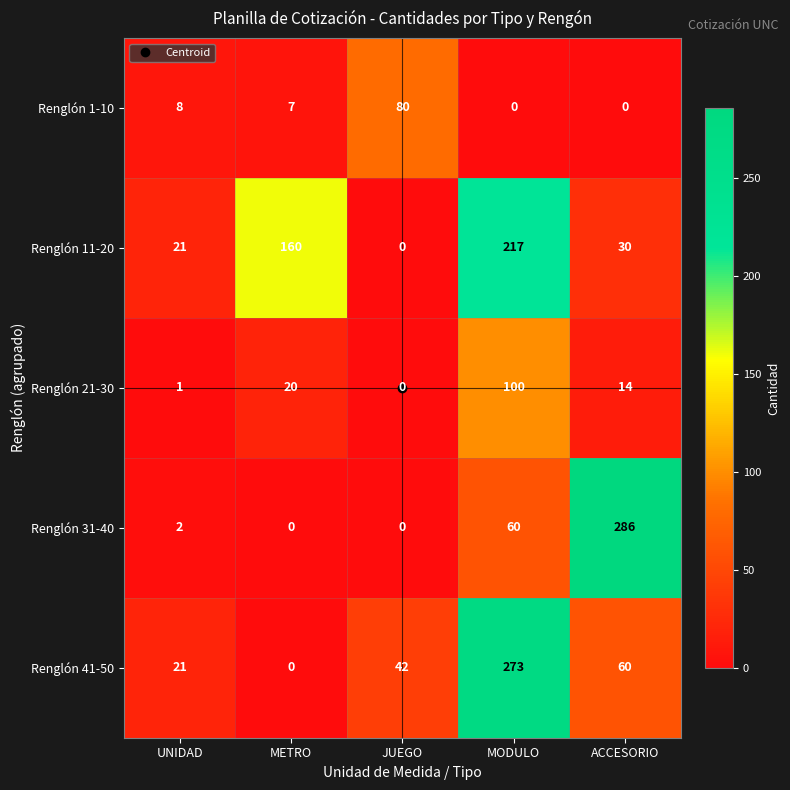

At which label is Renglón 11-20 closest to 108?

METRO